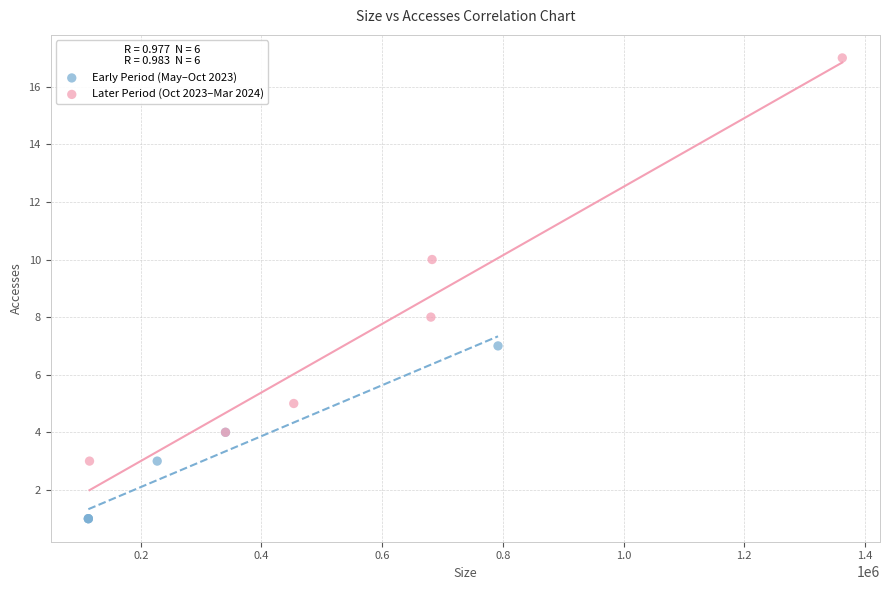

Which series contains the lowest Y value?

Early Period (May–Oct 2023)